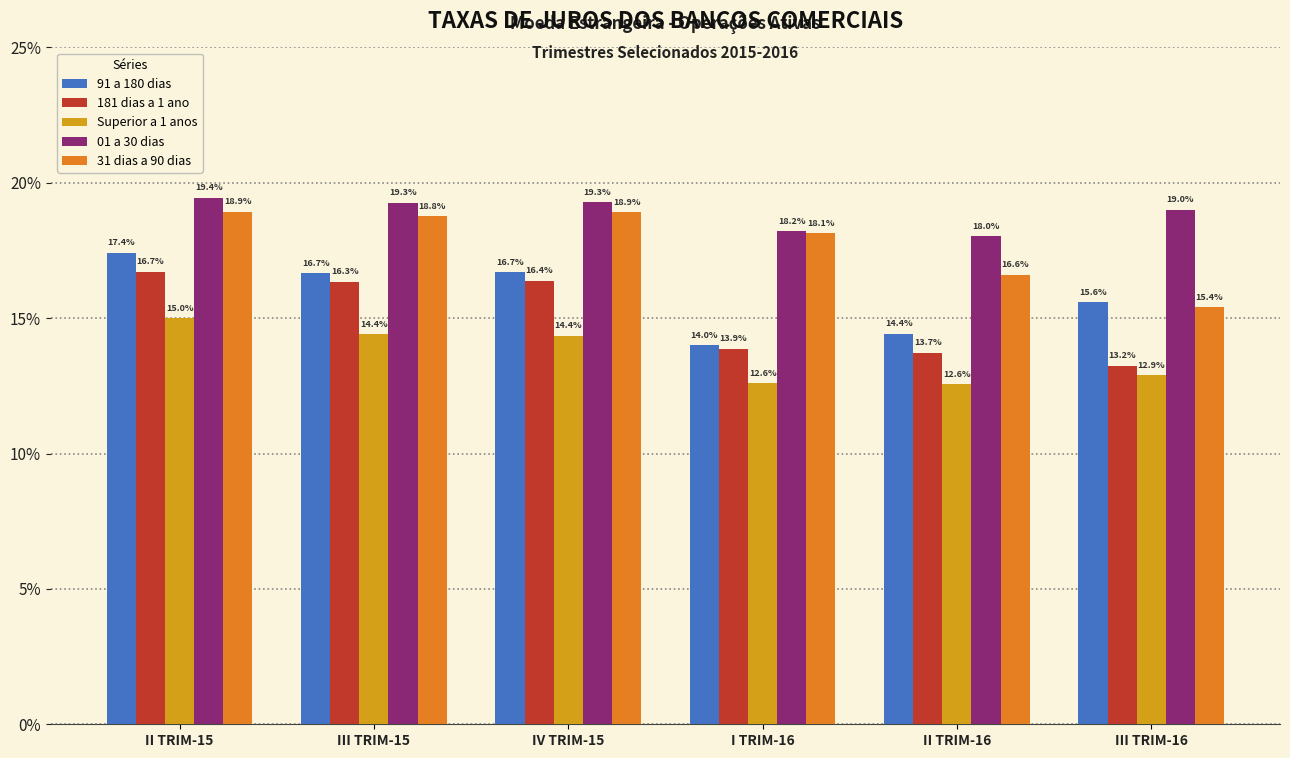

Reading left to right, what are all the values shown in this chart?

91 a 180 dias: 17.4	16.7	16.7	14.0	14.4	15.6
181 dias a 1 ano: 16.7	16.3	16.4	13.9	13.7	13.2
Superior a 1 anos: 15.0	14.4	14.4	12.6	12.6	12.9
01 a 30 dias: 19.4	19.3	19.3	18.2	18.0	19.0
31 dias a 90 dias: 18.9	18.8	18.9	18.1	16.6	15.4